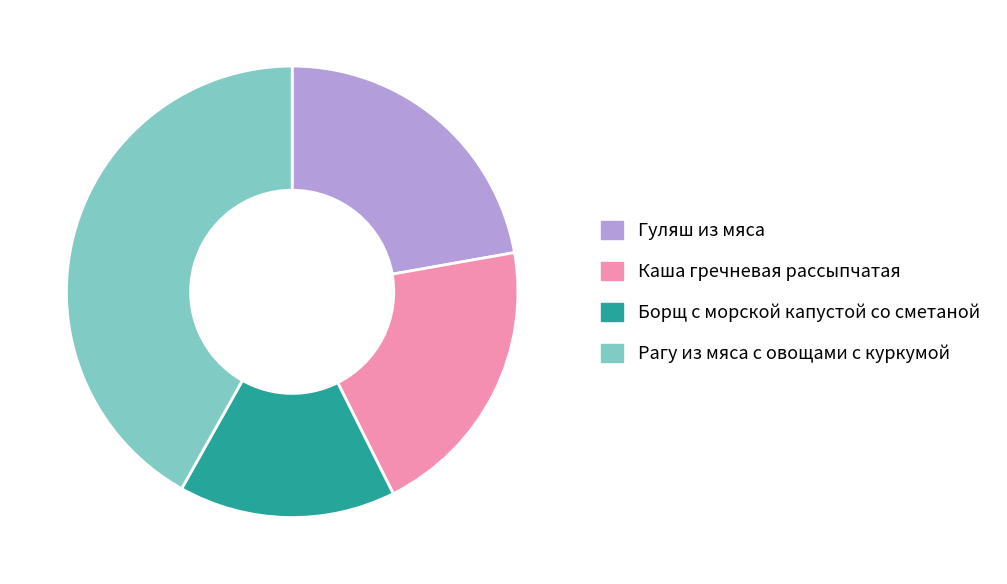

Does Рагу из мяса с овощами с куркумой account for over 50% of the chart?

No